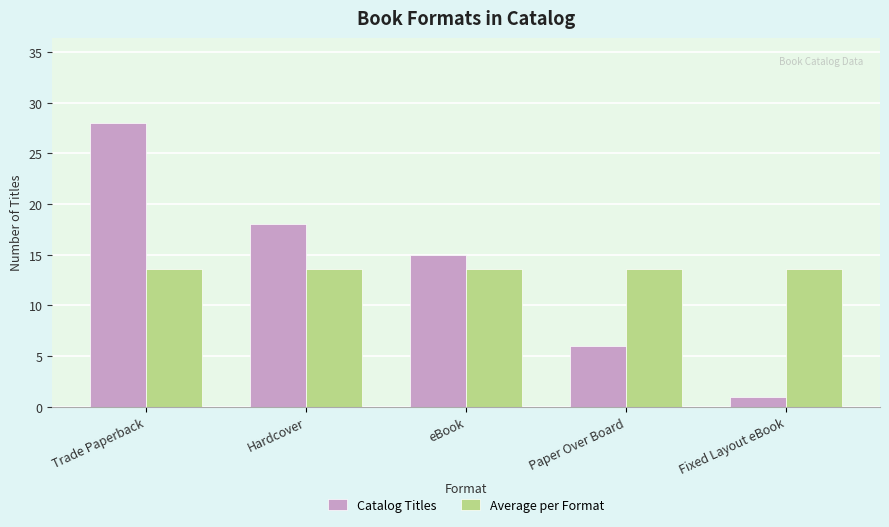

What is the maximum value shown in the chart?

28.0